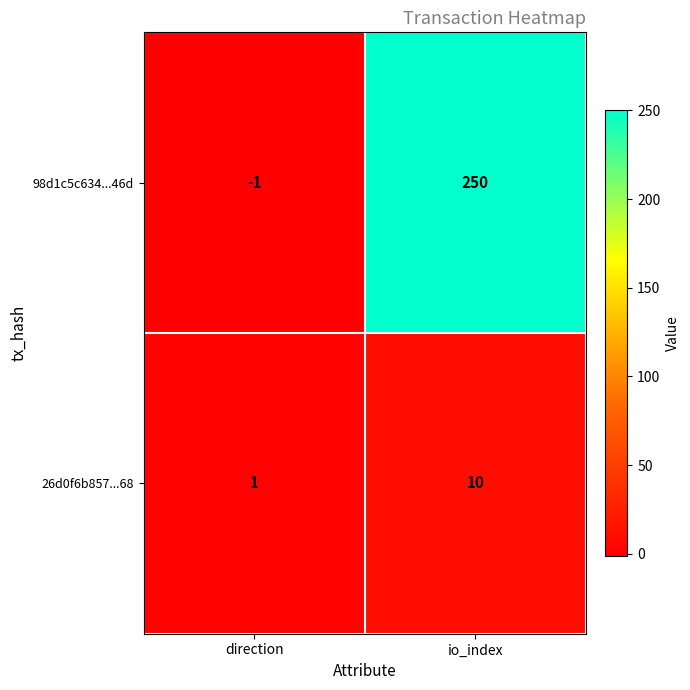

True or false: 98d1c5c634...46d has a value of 168 at io_index.

False